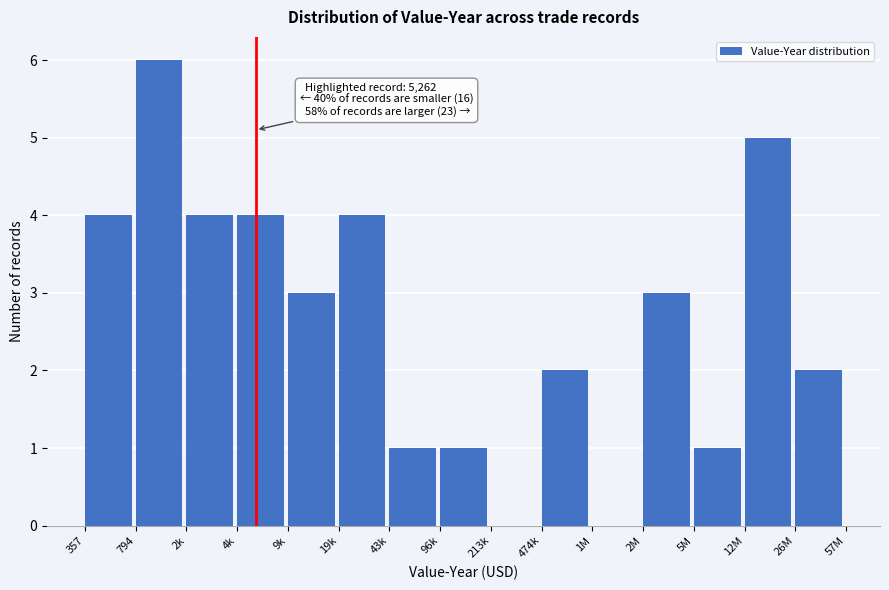

Reading right to left, transcribe all the data shown in this chart.

26M=2	12M=5	5M=1	2M=3	1M=0	474k=2	213k=0	96k=1	43k=1	19k=4	9k=3	4k=4	2k=4	794=6	357=4